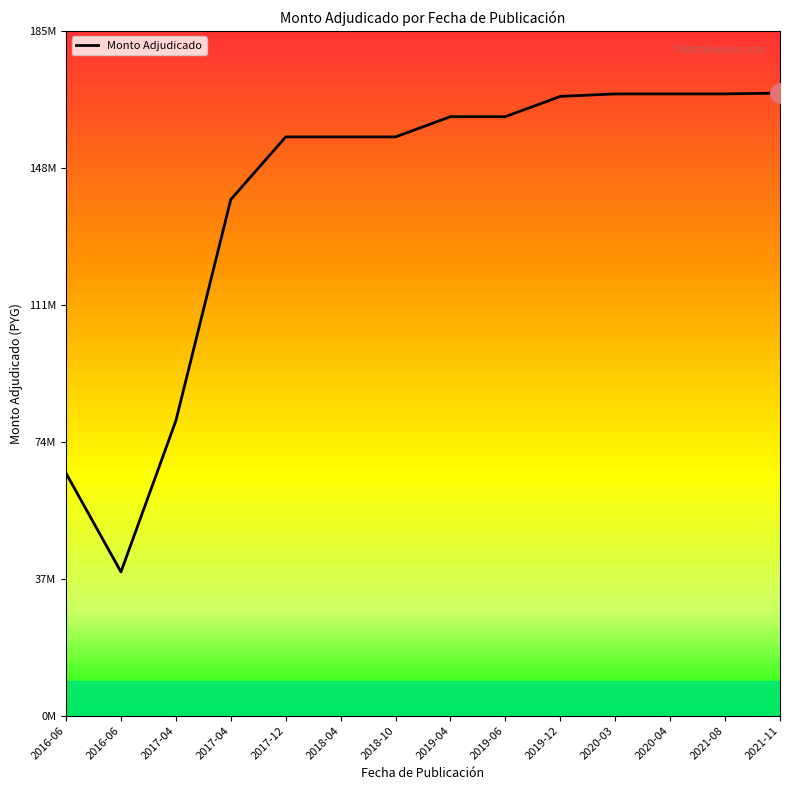

What is the change in value from 2020-03 to 2021-11?

+209500